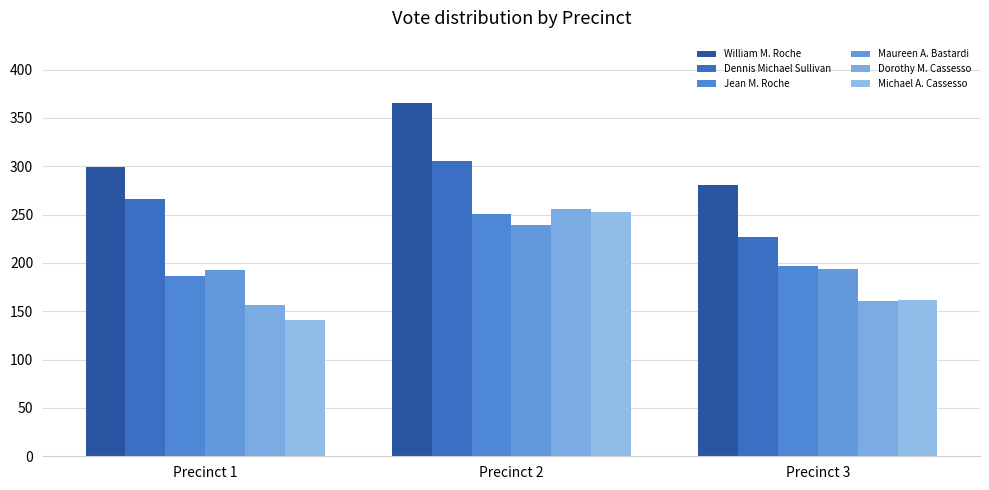

Are the bars horizontal?

No